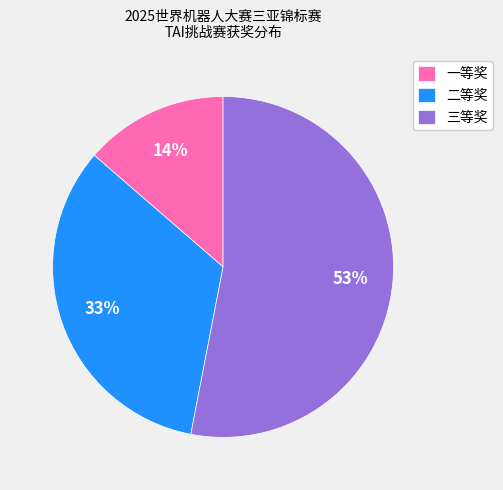

Rank the categories by value from lowest to highest.

一等奖, 二等奖, 三等奖